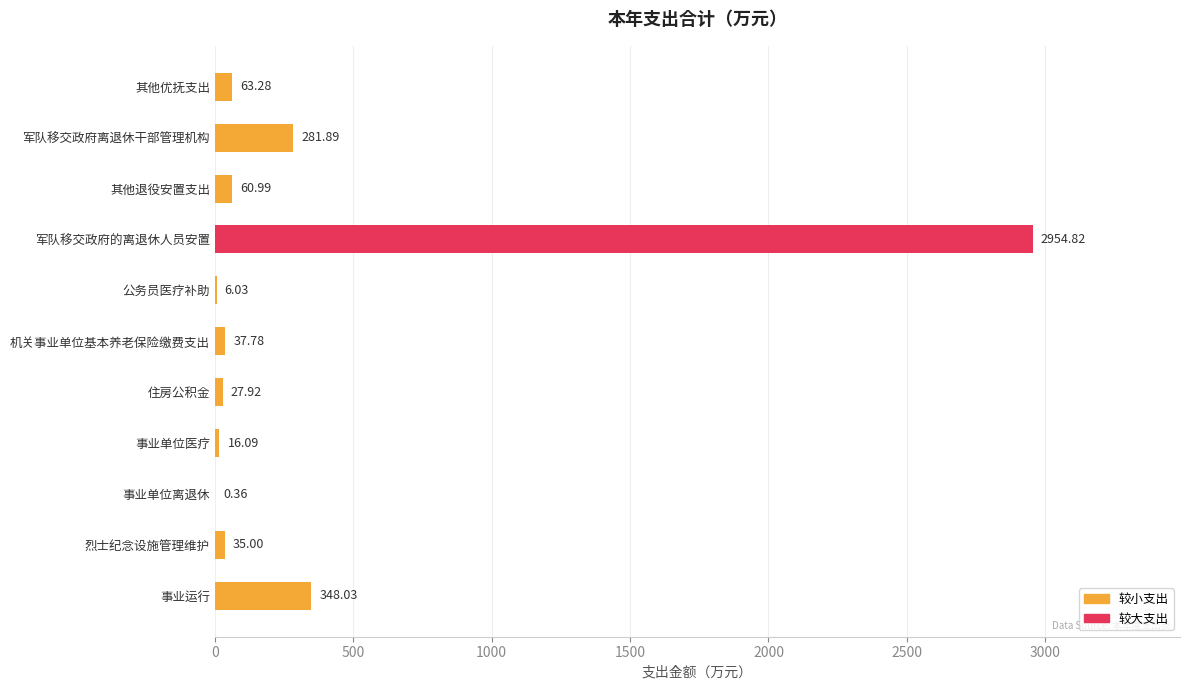

At which label is the value closest to 1477?

事业运行